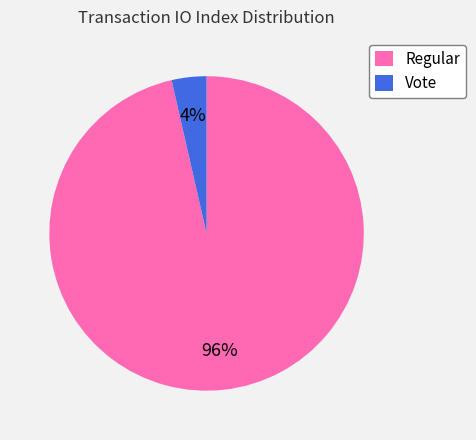

How many slices are in this pie chart?

2